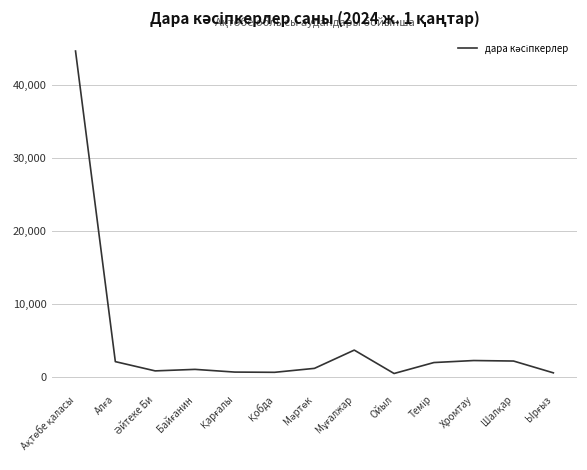

What is the difference between the maximum and minimum values?

44201